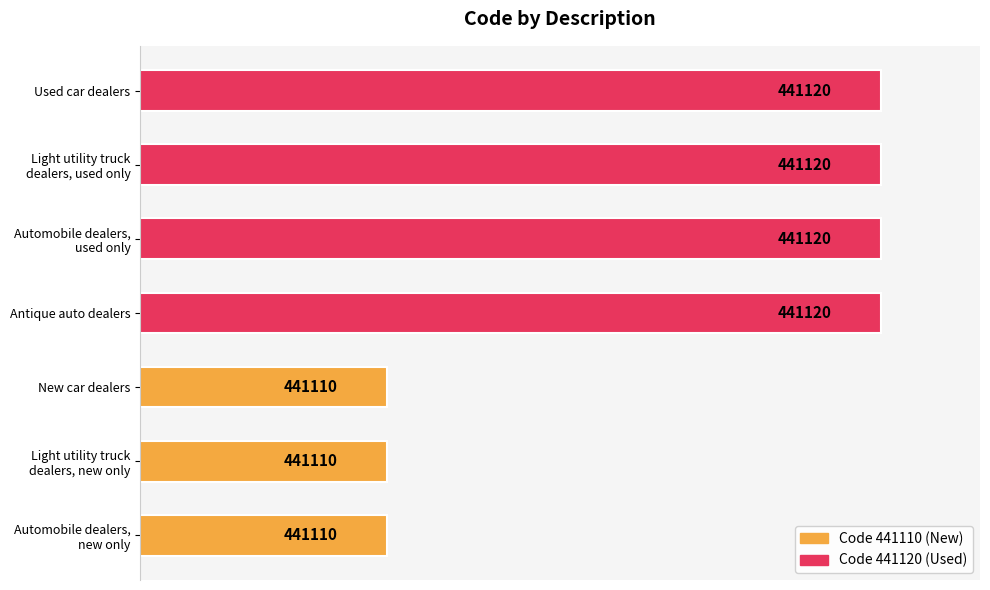

Does the chart contain any negative values?

No